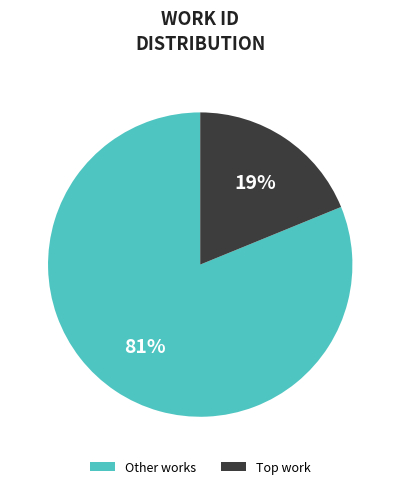

The Other works slice represents 69% of the pie. True or false?

False